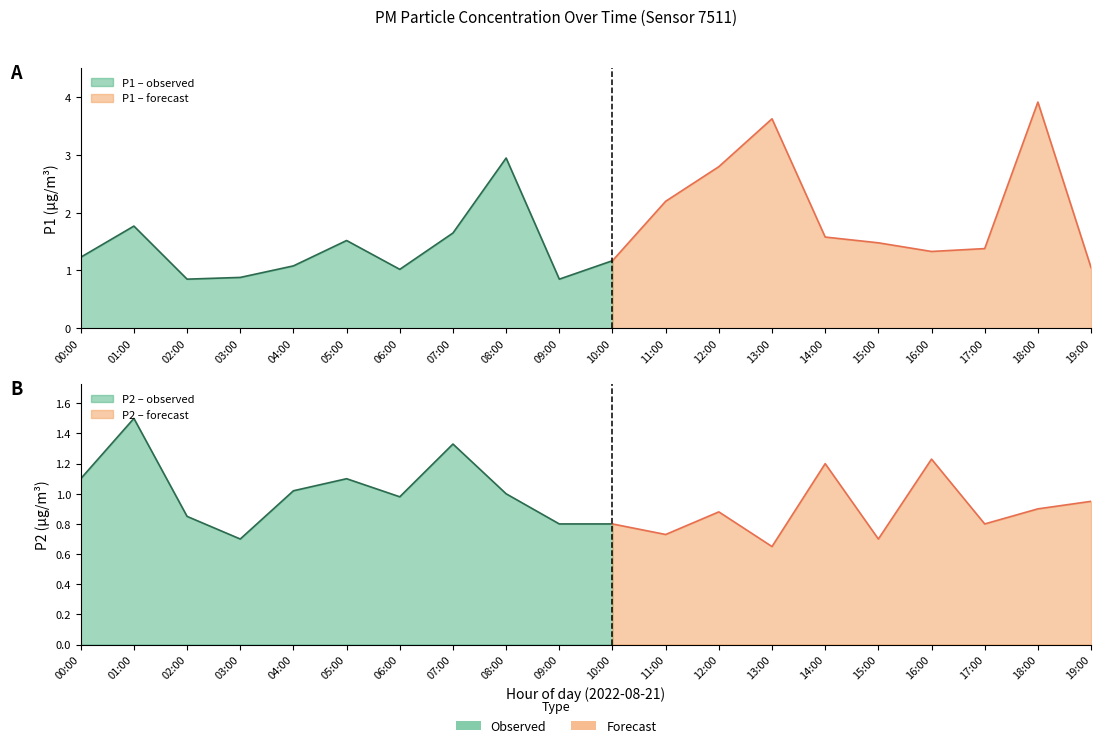

Reading left to right, list all the values displayed in this chart.

P1: 1.2	1.8	0.8	0.9	1.1	1.5	1.0	1.6	3.0	0.8	1.2	2.2	2.8	3.6	1.6	1.5	1.3	1.4	3.9	1.1
P2: 1.1	1.5	0.8	0.7	1.0	1.1	1.0	1.3	1.0	0.8	0.8	0.7	0.9	0.7	1.2	0.7	1.2	0.8	0.9	0.9